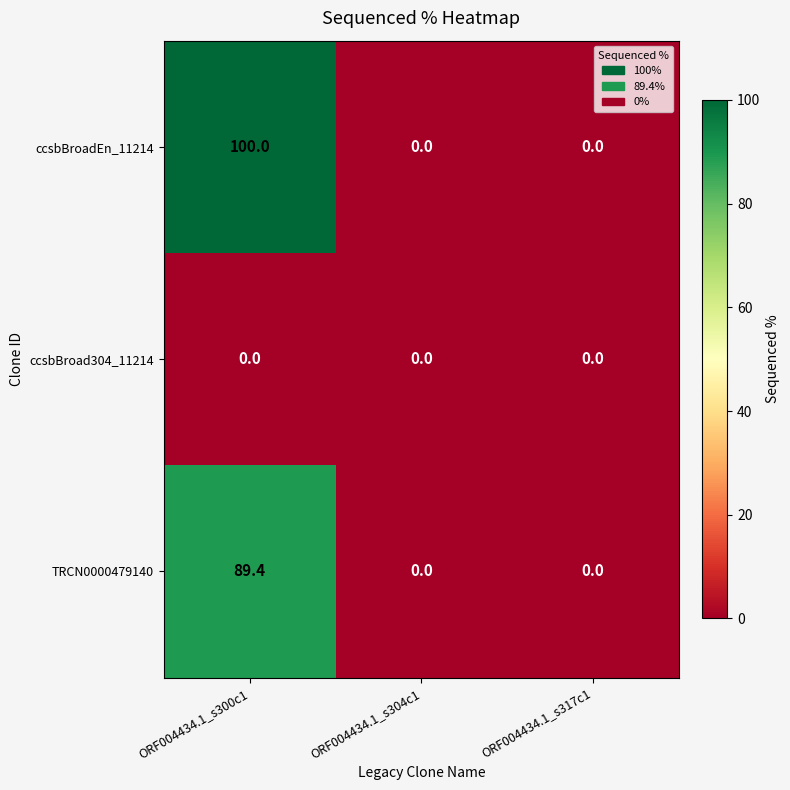

How many ccsbBroadEn_11214 values are between 0 and 100?

3